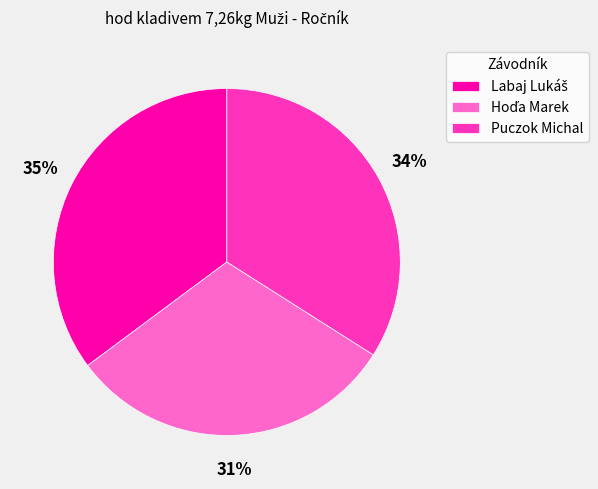

Does any single category account for the majority?

No